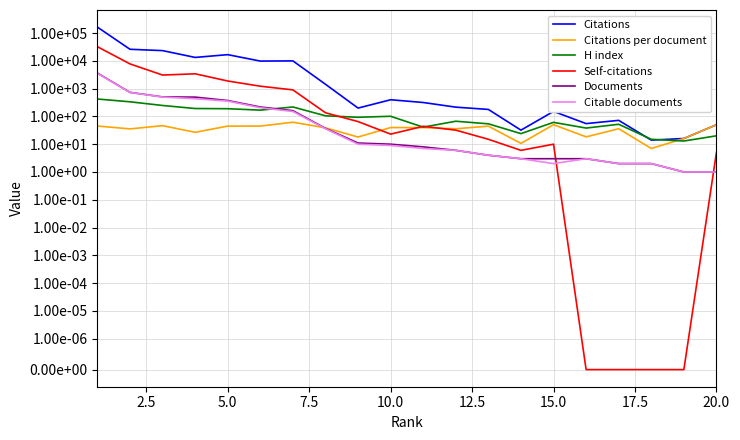

What is the average value of the Citations per document series?

35.5